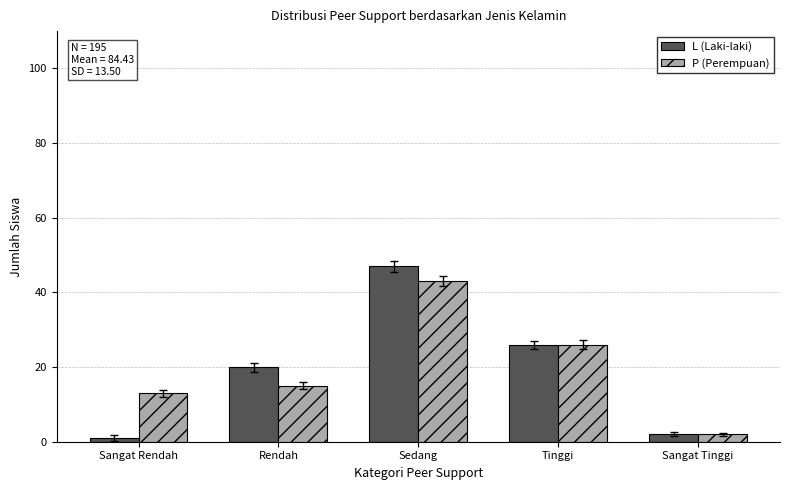

What is the difference between the P (Perempuan) values at Sangat Tinggi and Sangat Rendah?

11